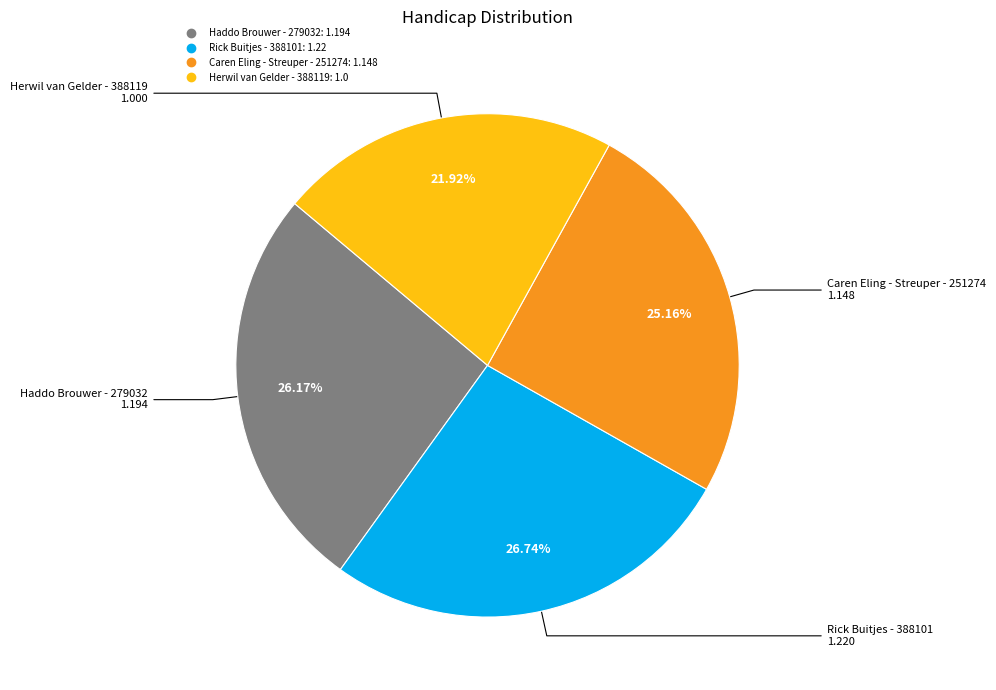

What percentage is the Herwil van Gelder - 388119 slice, to the nearest percent?

22%